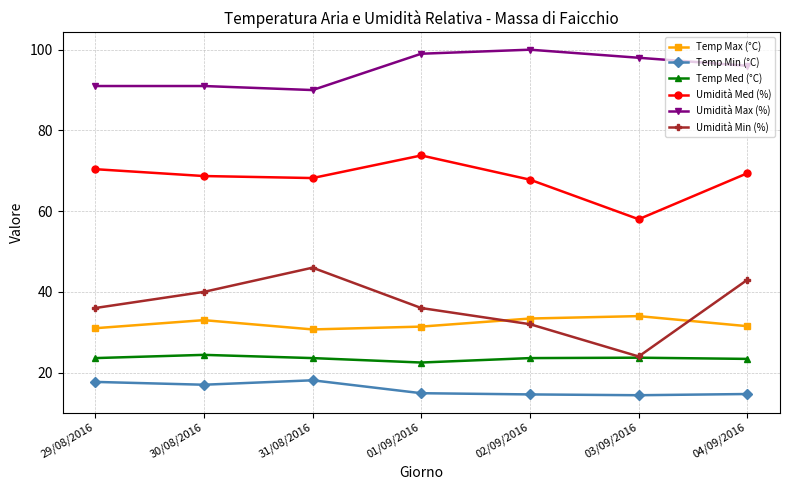

The value of Temp Med (°C) at 03/09/2016 is 8.3. True or false?

False